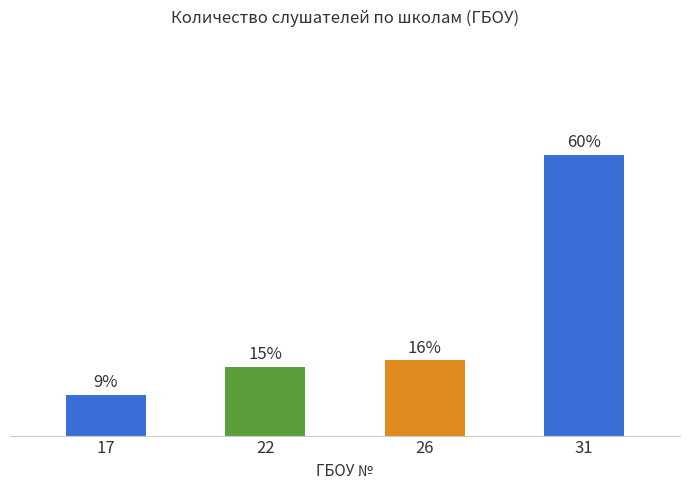

Does the chart contain any negative values?

No